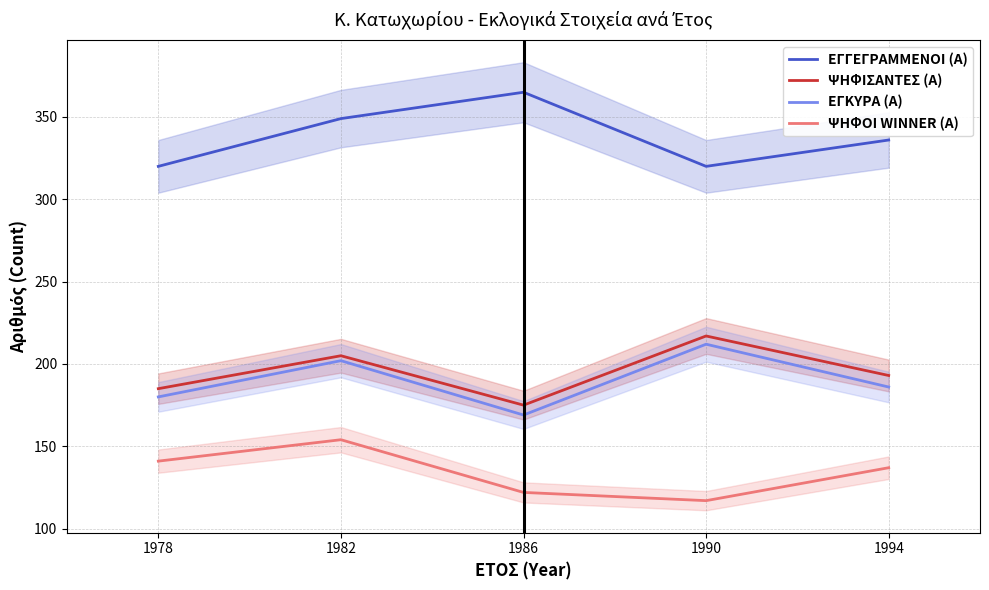

Count the number of categories in the chart.

5